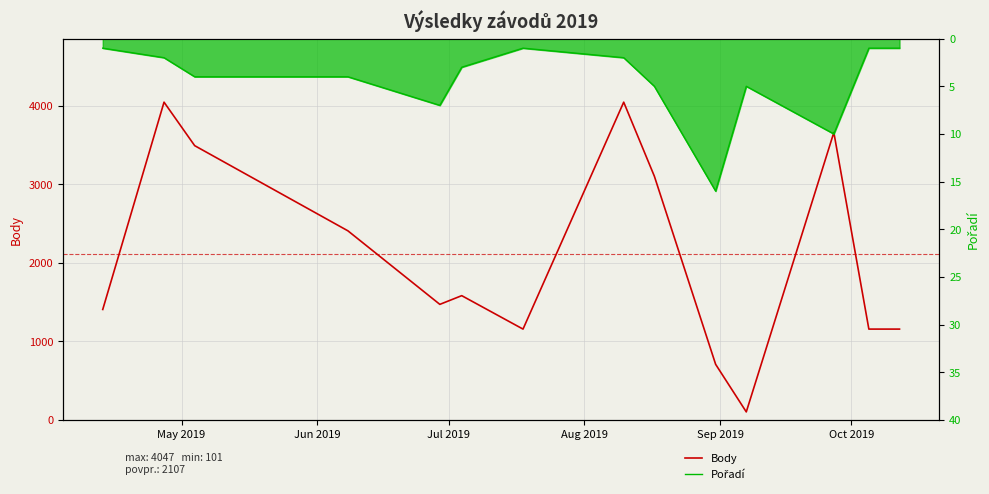

True or false: Pořadí and Body cross at least once.

False